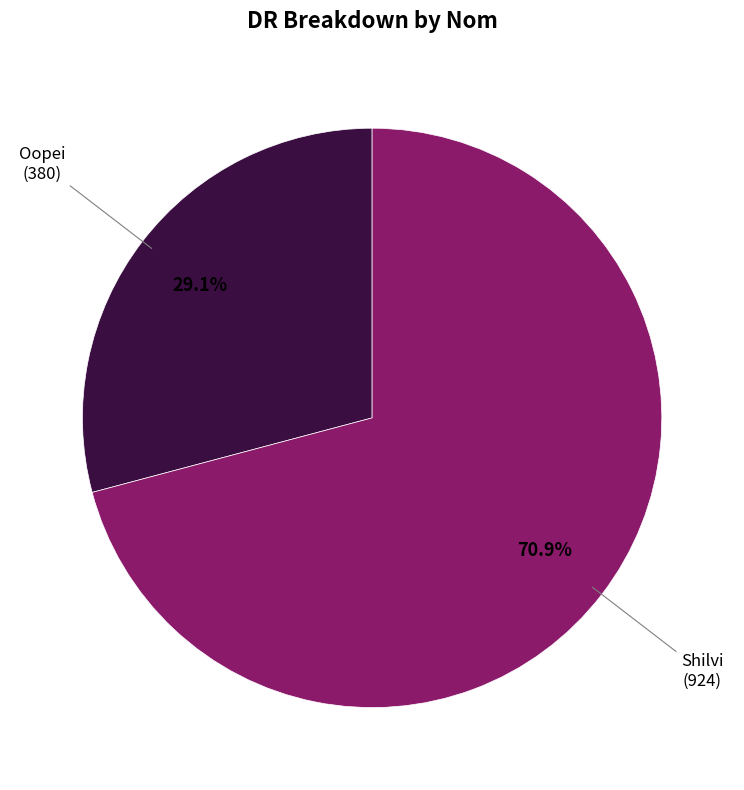

Is there a majority slice in this chart?

Yes